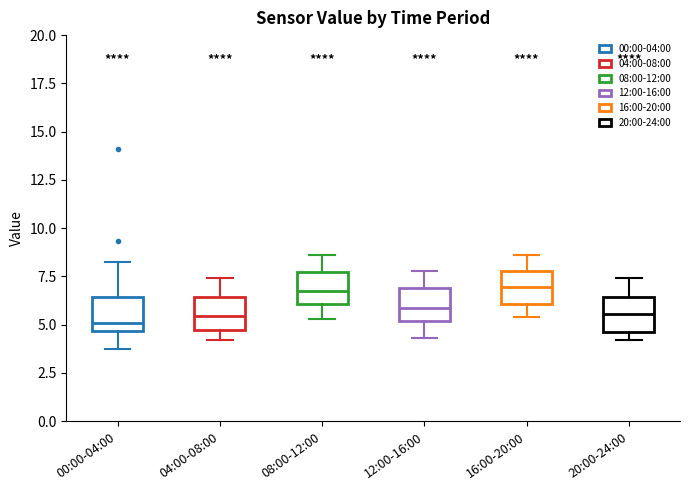

Reading left to right, read every box against the y-axis: the position of its median line, the range the box covers, and the ends of its whiskers. The values are not printed on the chart, so give them approximately, as read against the axis.

00:00-04:00: median 5.0, box 4.5 to 6.5, whiskers 3.5 to 8.0
04:00-08:00: median 5.5, box 4.5 to 6.5, whiskers 4.0 to 7.5
08:00-12:00: median 7.0, box 6.0 to 7.5, whiskers 5.5 to 8.5
12:00-16:00: median 6.0, box 5.0 to 7.0, whiskers 4.5 to 8.0
16:00-20:00: median 7.0, box 6.0 to 8.0, whiskers 5.5 to 8.5
20:00-24:00: median 5.5, box 4.5 to 6.5, whiskers 4.0 to 7.5